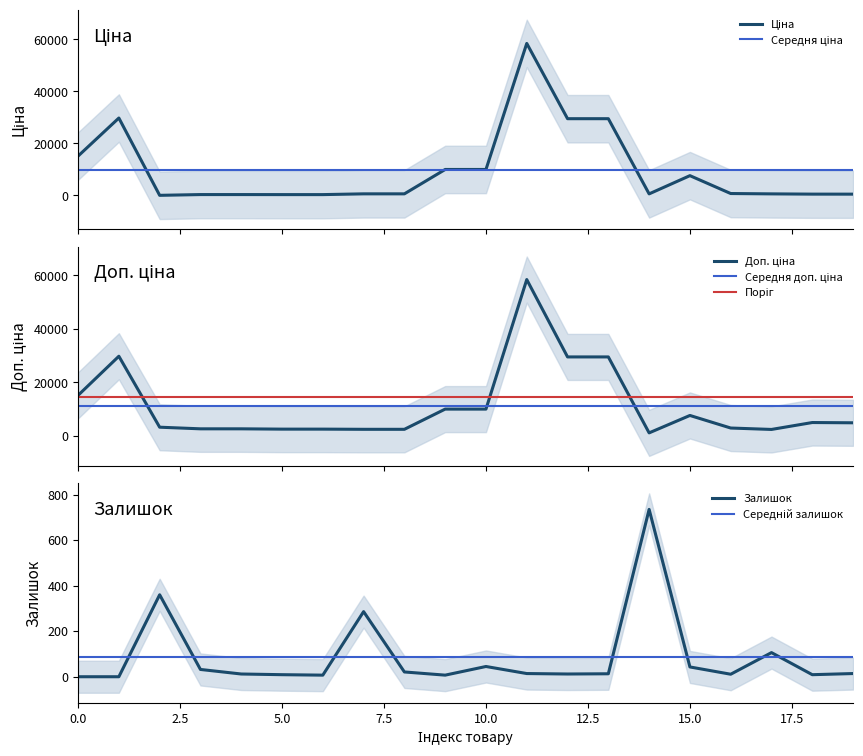

Which series changed the most between 5 and 12?

Ціна